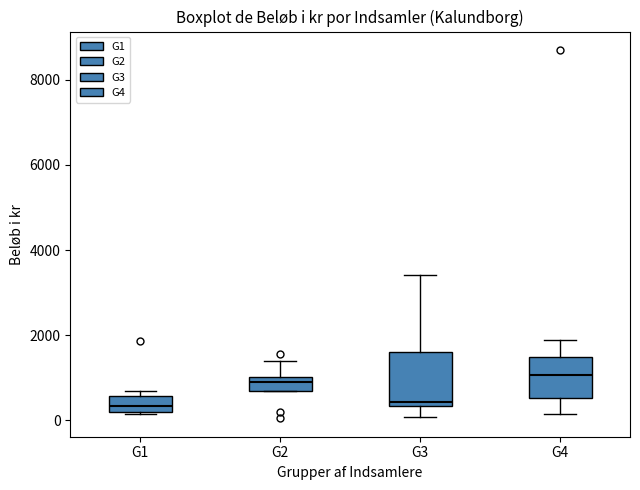

Reading left to right, read every box against the y-axis: the position of its median line, the range the box covers, and the ends of its whiskers. The values are not printed on the chart, so give them approximately, as read against the axis.

G1: median 400, box 200 to 600, whiskers 200 to 600 (just above the box's upper edge)
G2: median 1000 (inside the box), box 800 to 1000, whiskers 800 to 1400
G3: median 400 (just above the box's lower edge), box 400 to 1600, whiskers 0 to 3400
G4: median 1000, box 600 to 1400, whiskers 200 to 1800